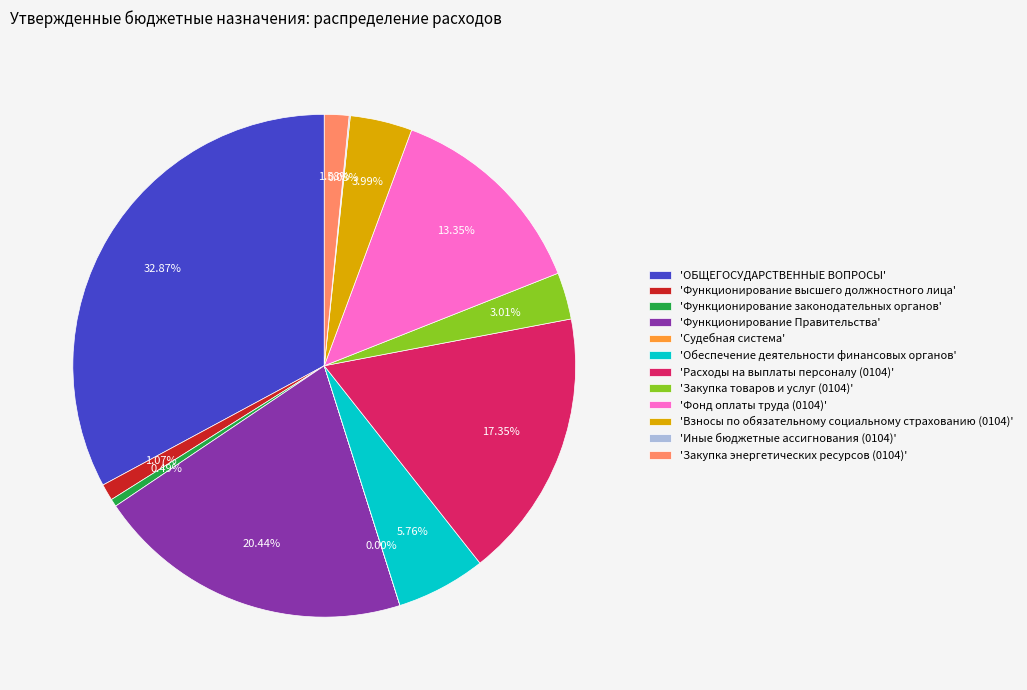

Is there any slice that represents more than half of the pie?

No